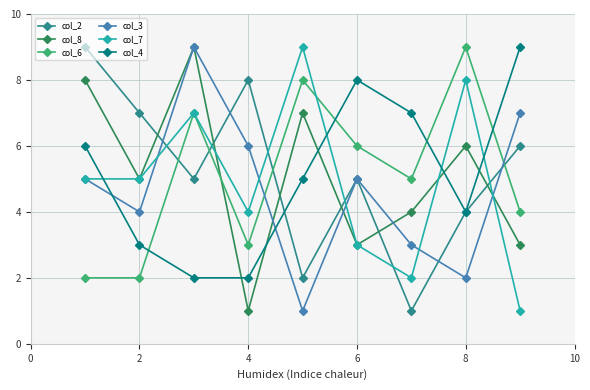

After their last crossing, which series has the higher values: col_8 or col_6?

col_6